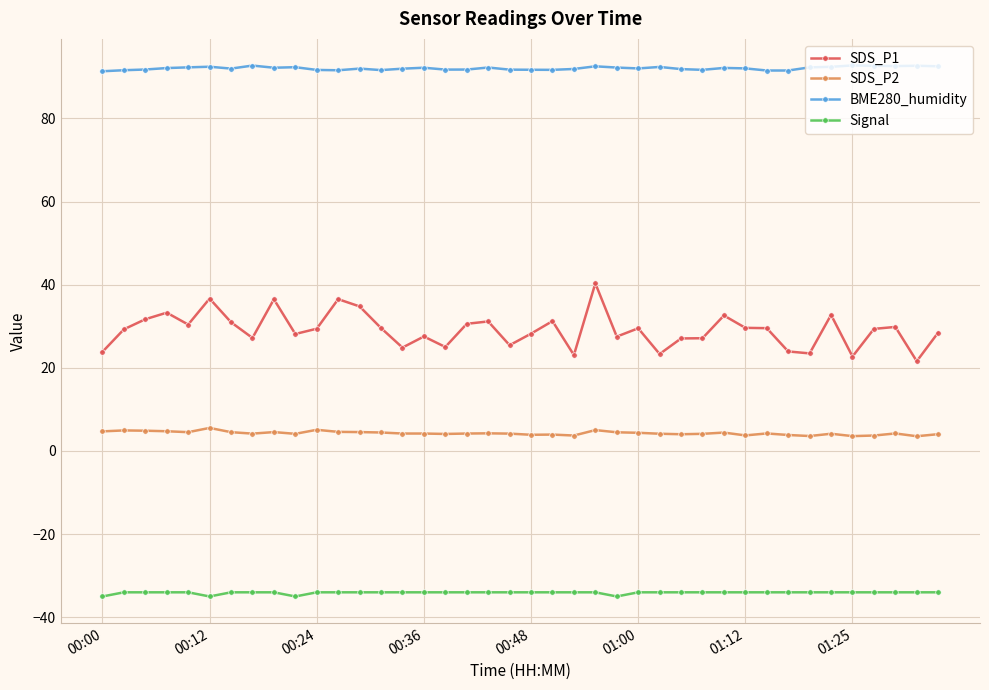

True or false: SDS_P1 and Signal intersect in this chart.

False